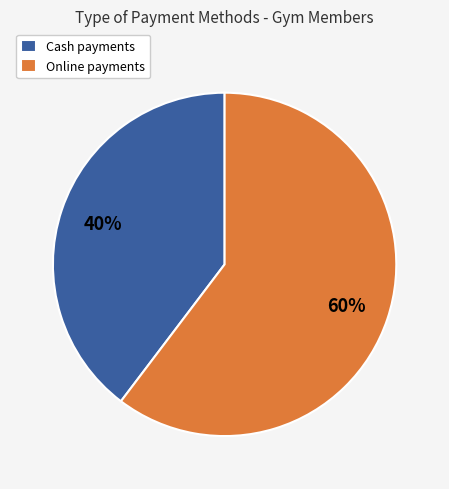

Is there any slice that represents more than half of the pie?

Yes